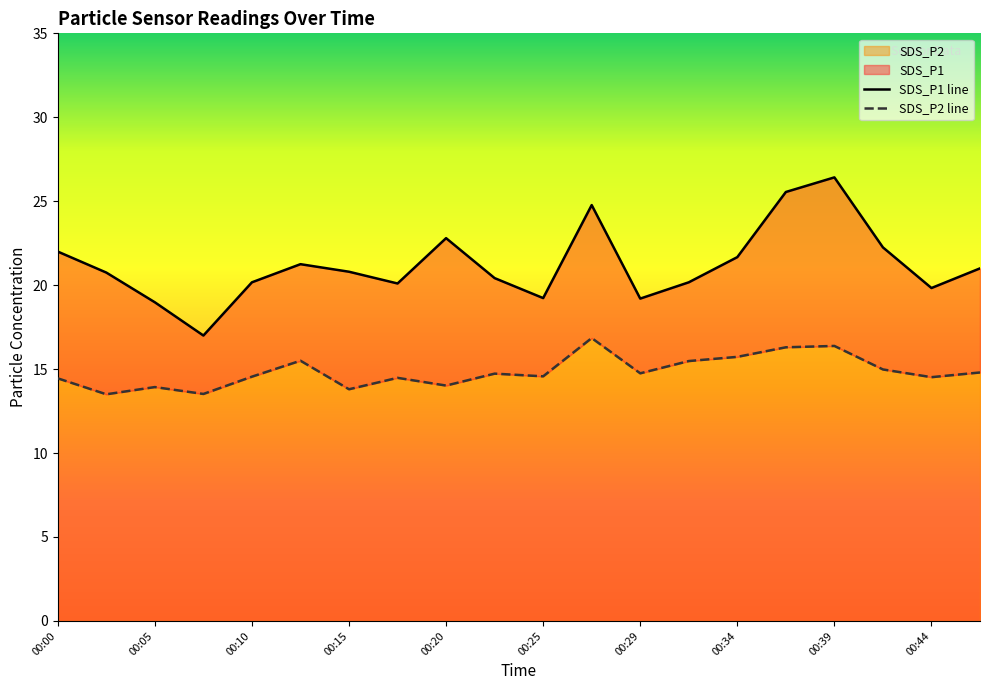

True or false: SDS_P2 has a value of 9.3 at 00:15.

False